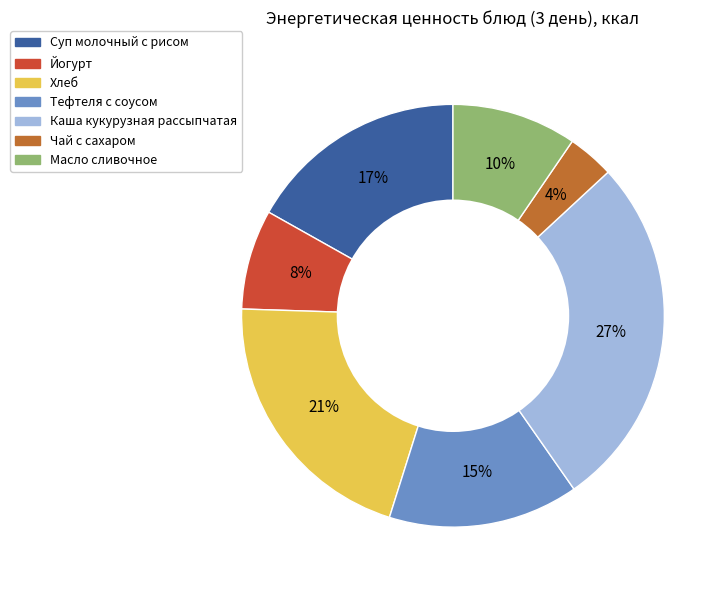

The Суп молочный с рисом slice represents 23% of the pie. True or false?

False